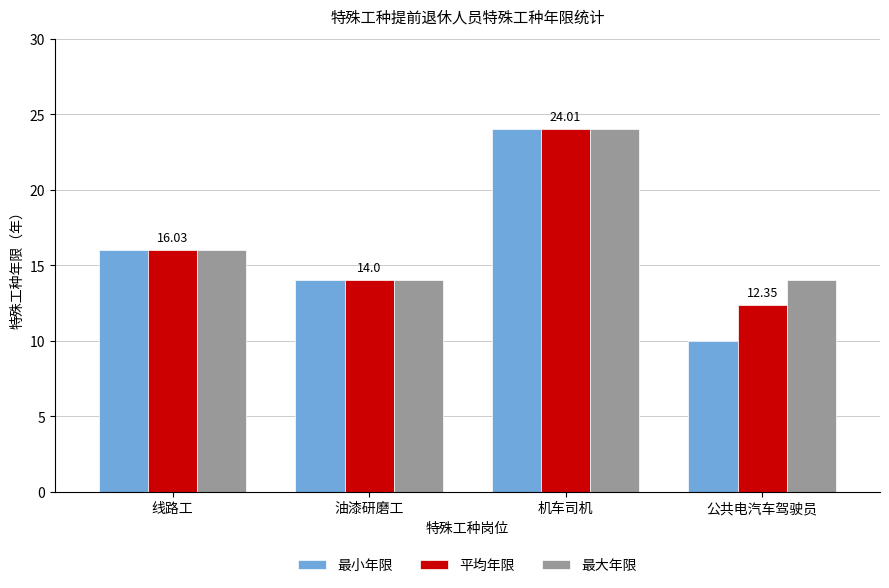

At which category does the chart reach its peak across all series?

机车司机